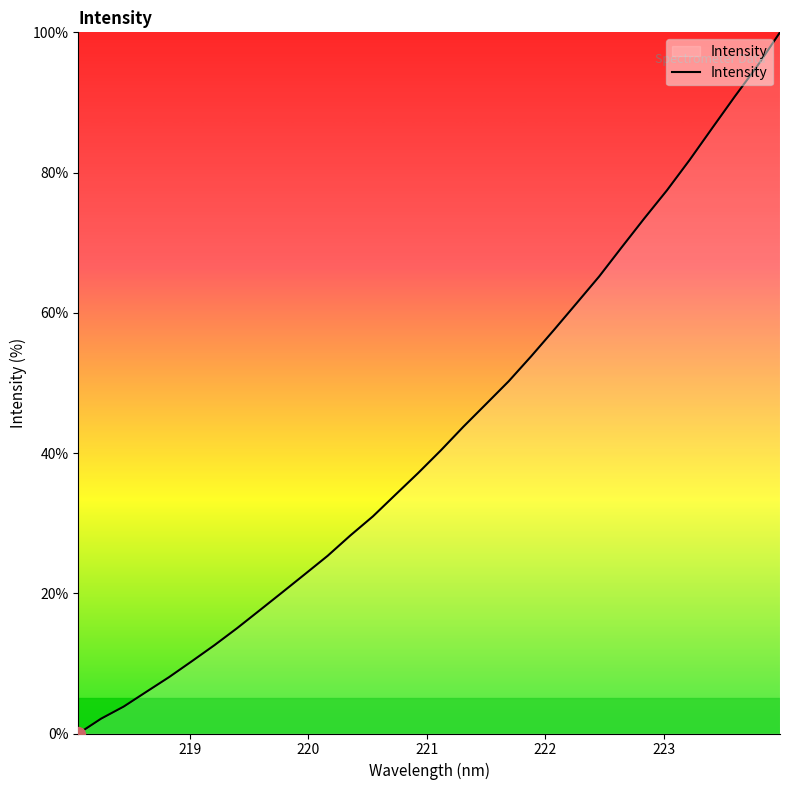

What is the maximum value shown in the chart?

100.0